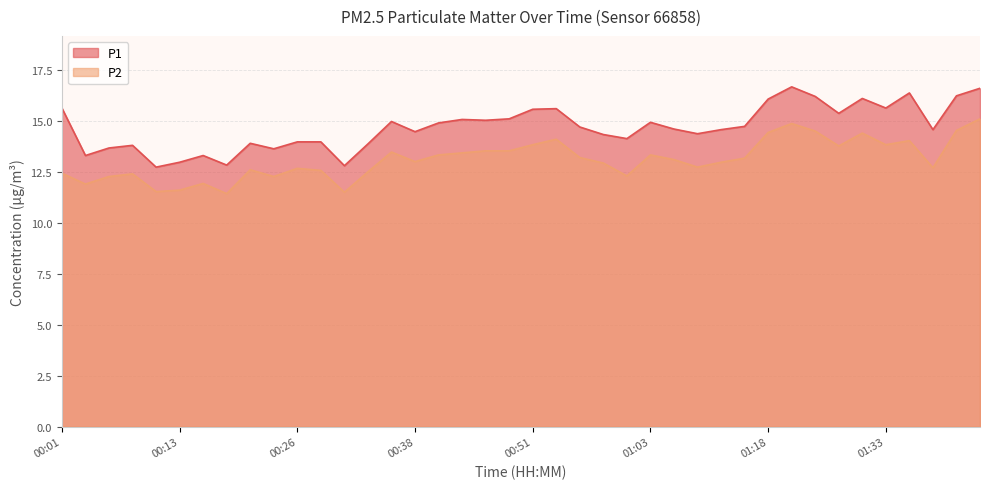

What value does the P2 series have at 01:00?

12.3